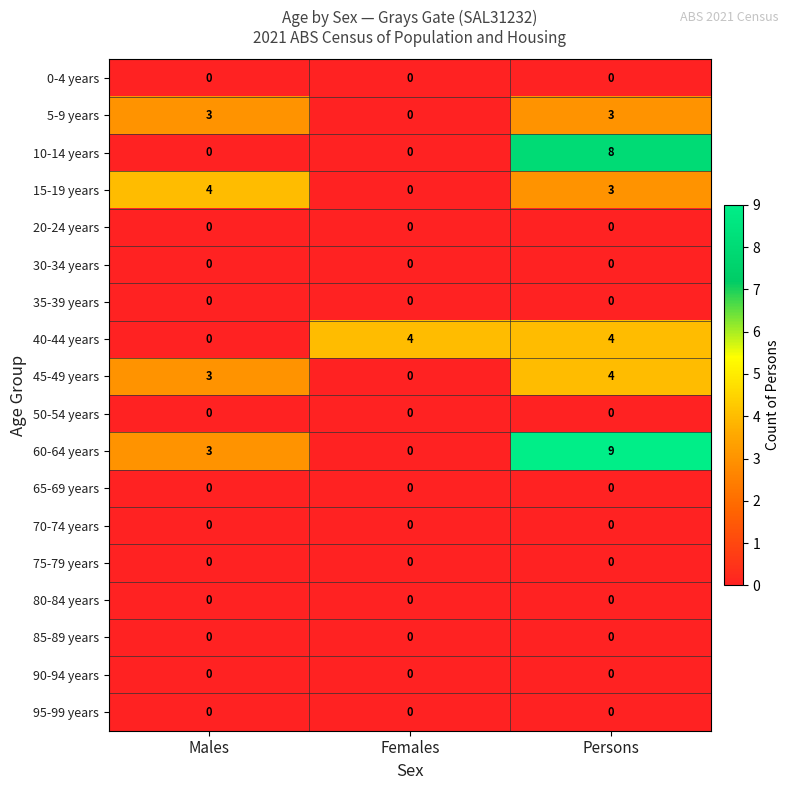

What is the difference between the maximum and minimum values in the 10-14 years series?

8